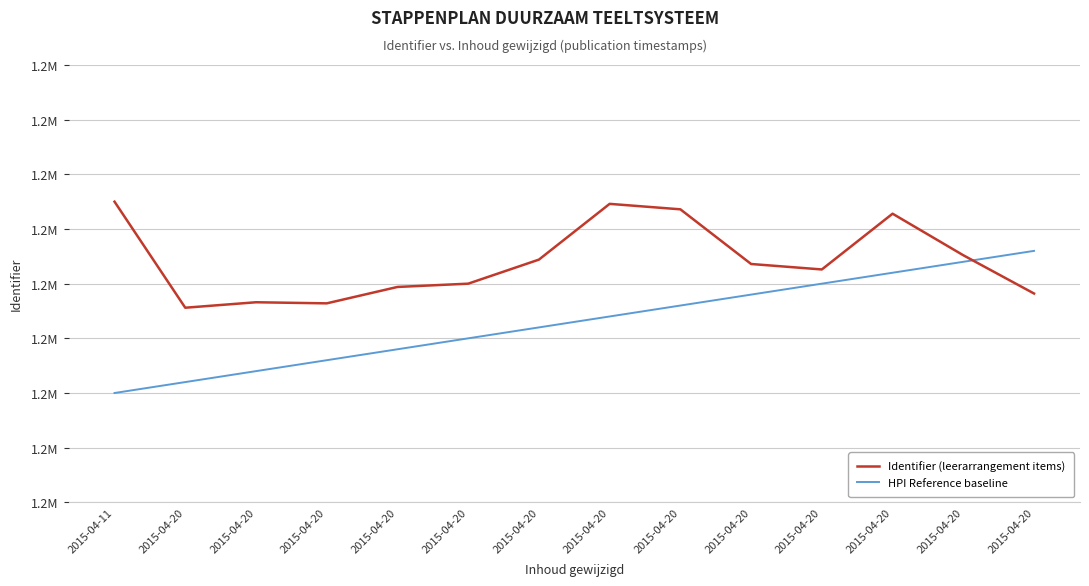

Rank the categories by Identifier (leerarrangement items) value from highest to lowest.

2015-04-11, 2015-04-20, 2015-04-20, 2015-04-20, 2015-04-20, 2015-04-20, 2015-04-20, 2015-04-20, 2015-04-20, 2015-04-20, 2015-04-20, 2015-04-20, 2015-04-20, 2015-04-20